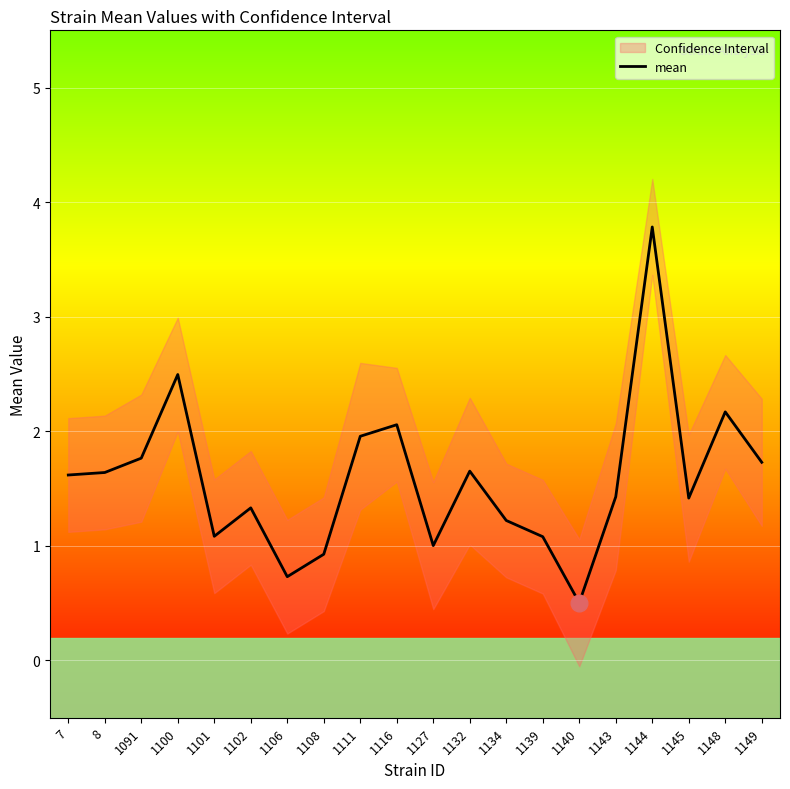

Reading right to left, extract all data points from this chart.

1.7	2.2	1.4	3.8	1.4	0.5	1.1	1.2	1.7	1.0	2.1	2.0	0.9	0.7	1.3	1.1	2.5	1.8	1.6	1.6